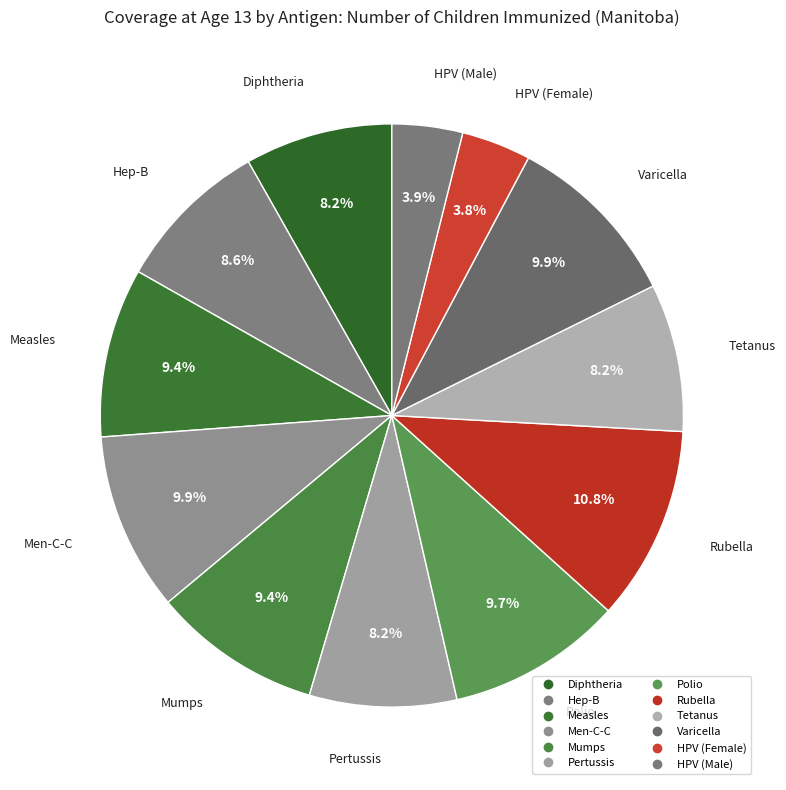

The Measles slice represents 18% of the pie. True or false?

False